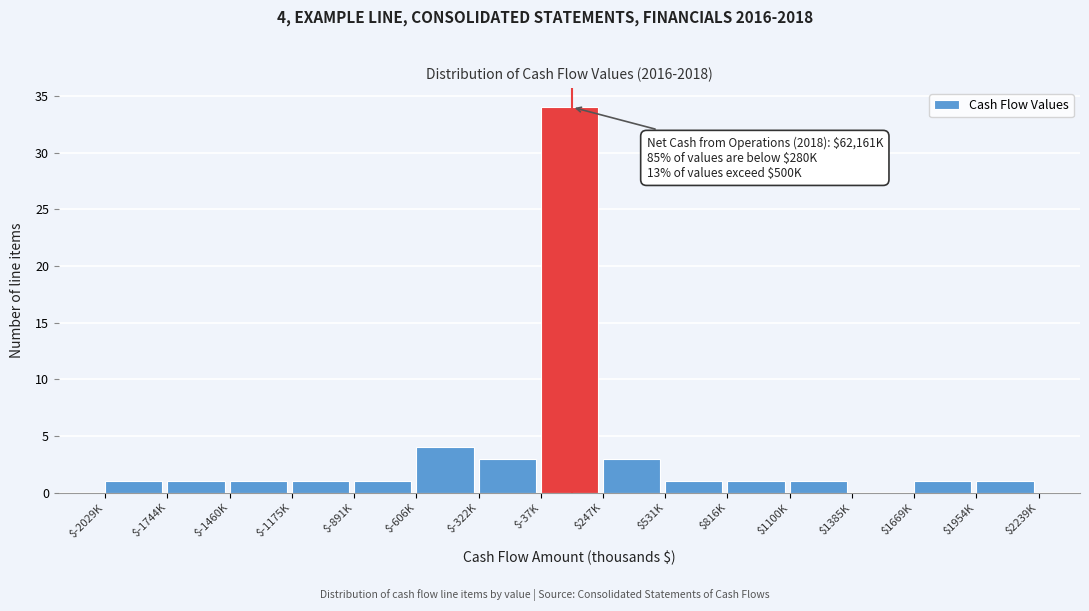

Where is the data nearest to the value 17?

$-606K